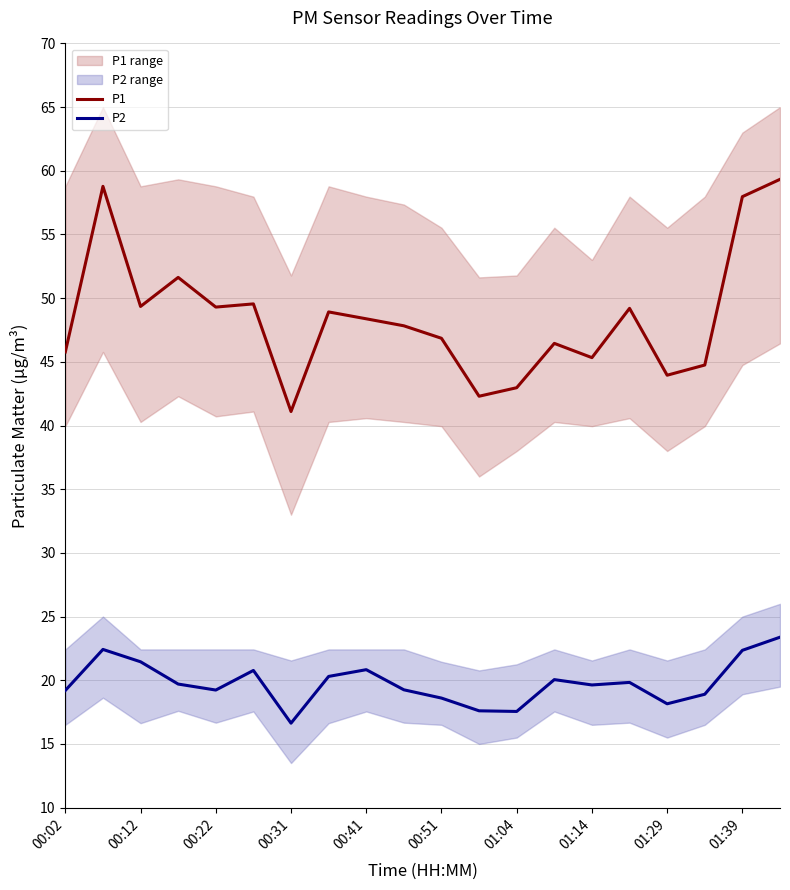

How many interior local valleys does the P1 series have?

6